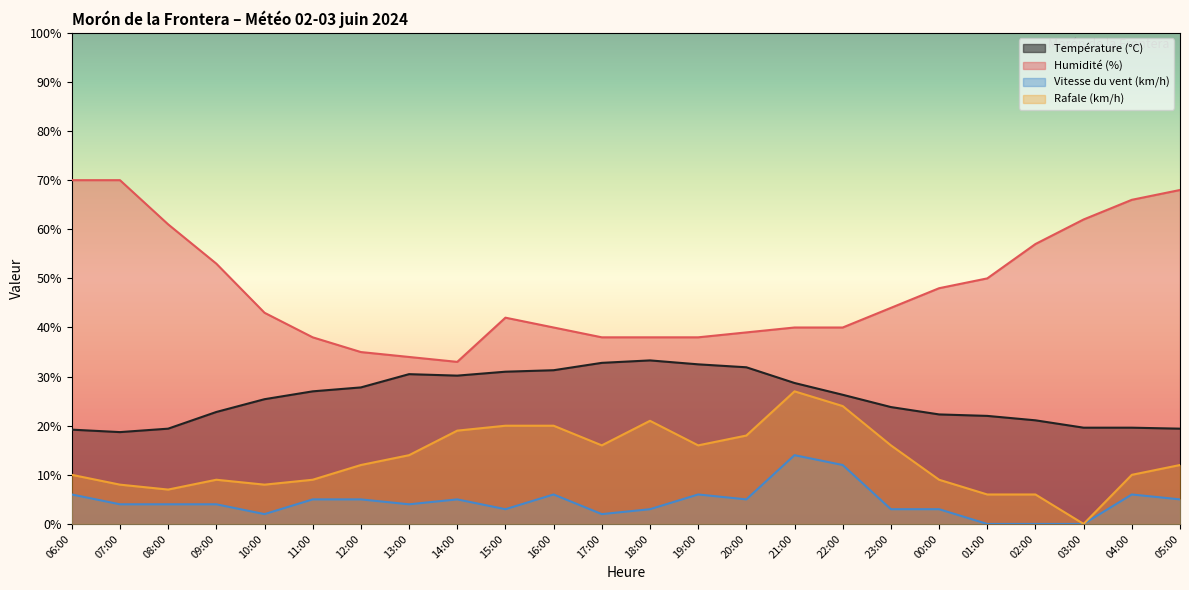

What is the label of the 6th point from the left?

11:00